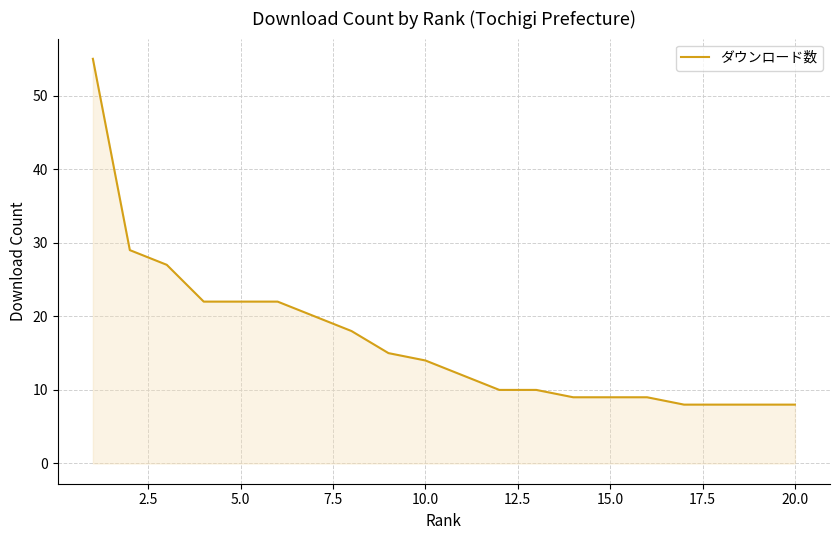

What is the difference between the maximum and minimum values?

47